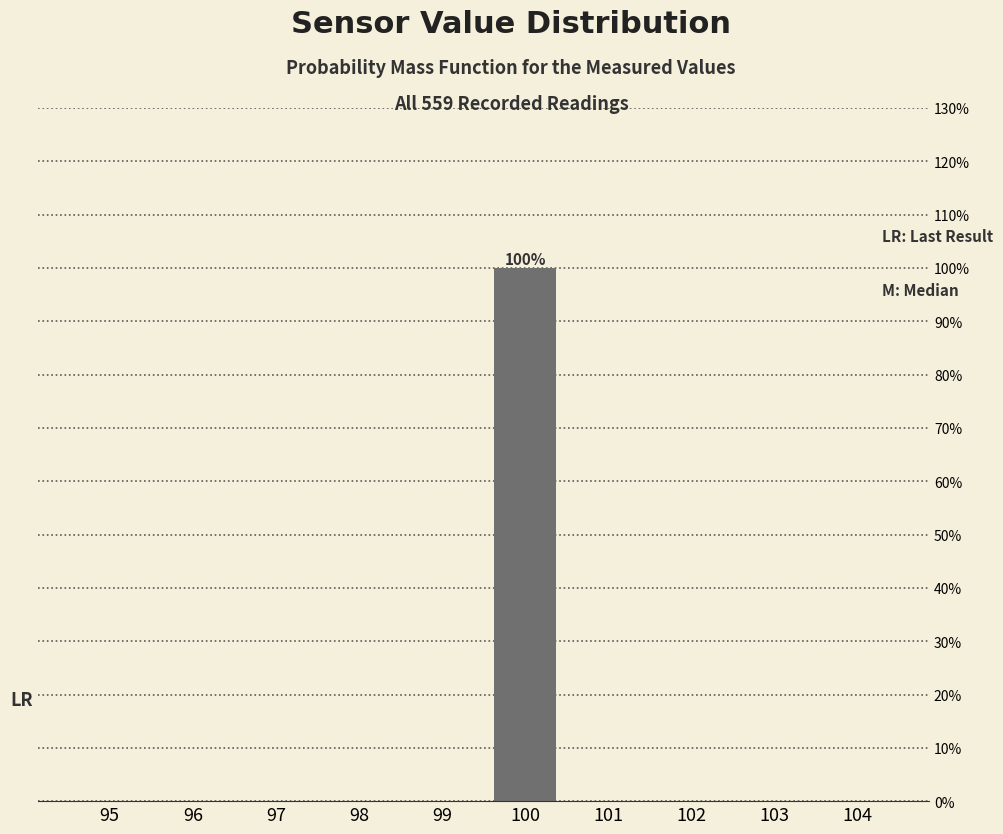

Are the bars horizontal?

No